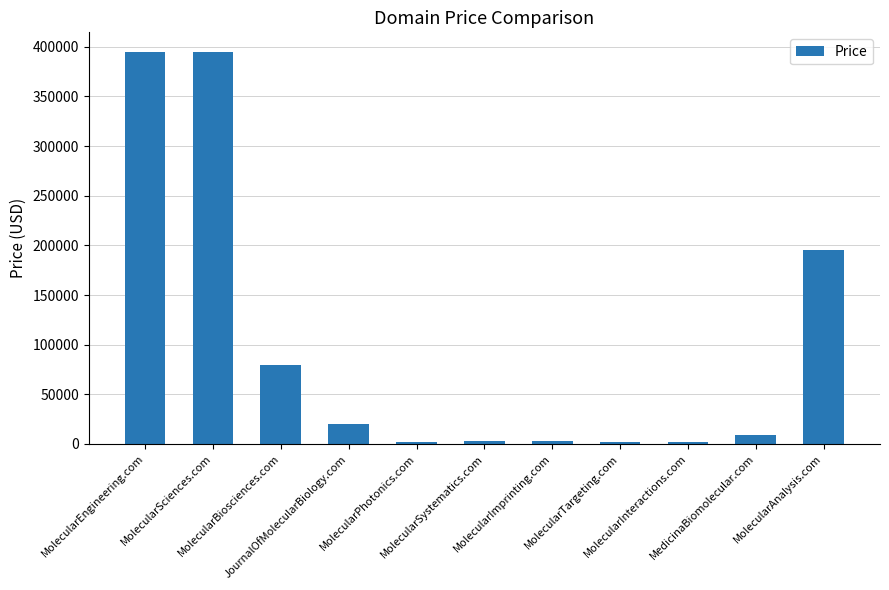

What is the label of the 3rd bar from the left?

MolecularBiosciences.com